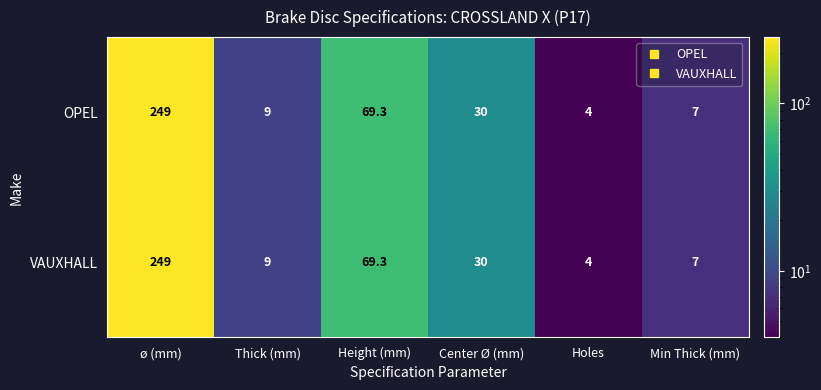

Reading left to right, extract all data points from this chart.

OPEL: ø (mm)=249.0	Thick (mm)=9.0	Height (mm)=69.3	Center Ø (mm)=30.0	Holes=4.0	Min Thick (mm)=7.0
VAUXHALL: ø (mm)=249.0	Thick (mm)=9.0	Height (mm)=69.3	Center Ø (mm)=30.0	Holes=4.0	Min Thick (mm)=7.0